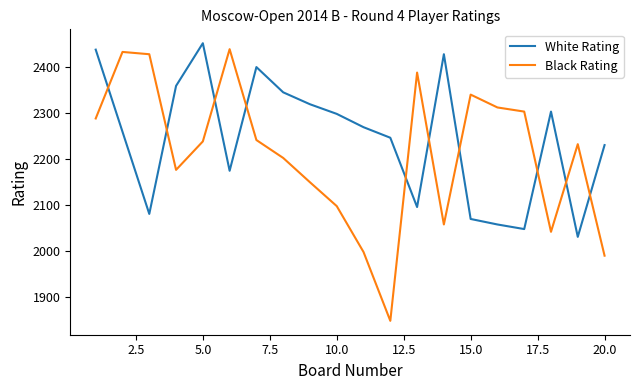

Which series has the largest total across all categories?

White Rating